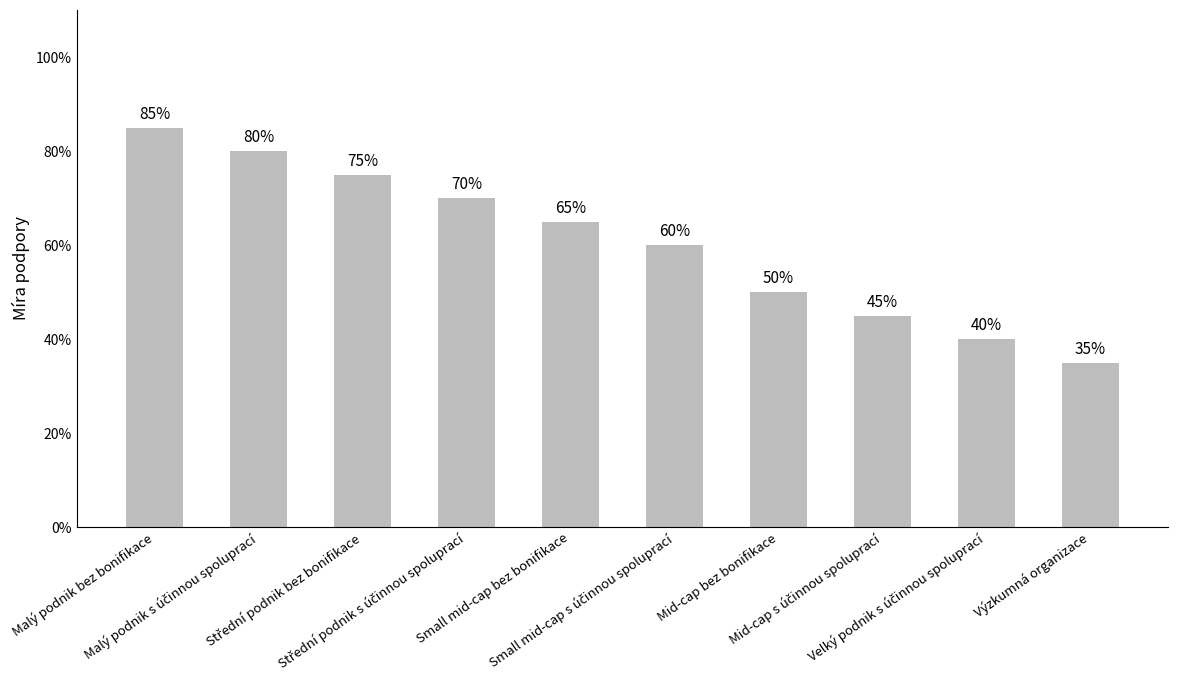

What is the maximum value shown in the chart?

0.8